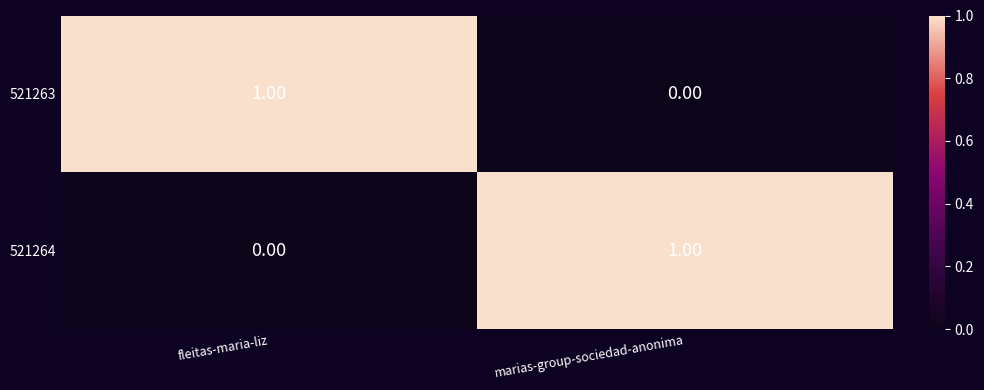

At fleitas-maria-liz, list the series in order from largest to smallest.

521263, 521264